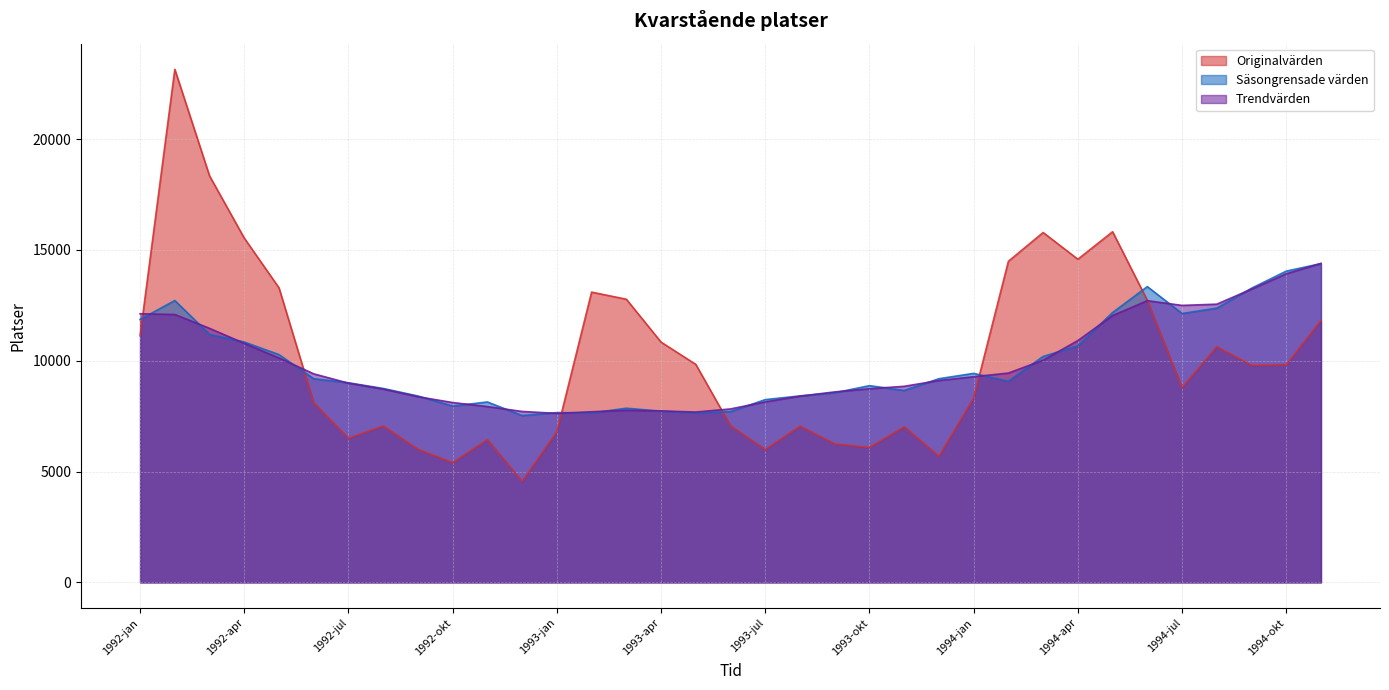

The value of Säsongrensade värden at 1994-feb is 9076.3. True or false?

True